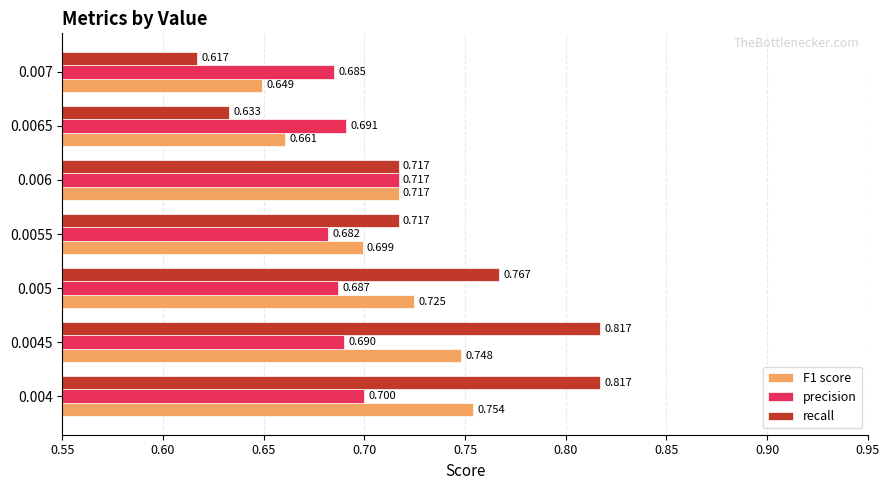

Which series has the largest total across all categories?

recall